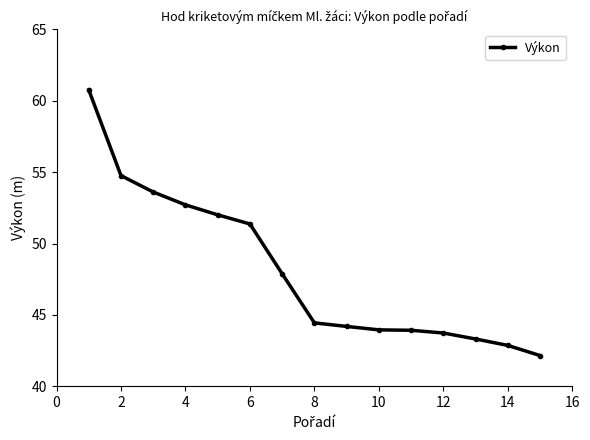

What is the sum of all values?

721.7